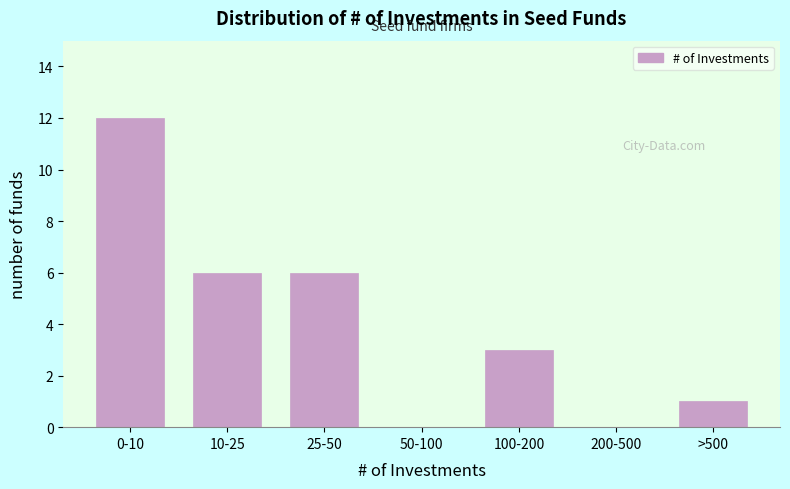

Reading left to right, extract all data points from this chart.

0-10=12	10-25=6	25-50=6	50-100=0	100-200=3	200-500=0	>500=1